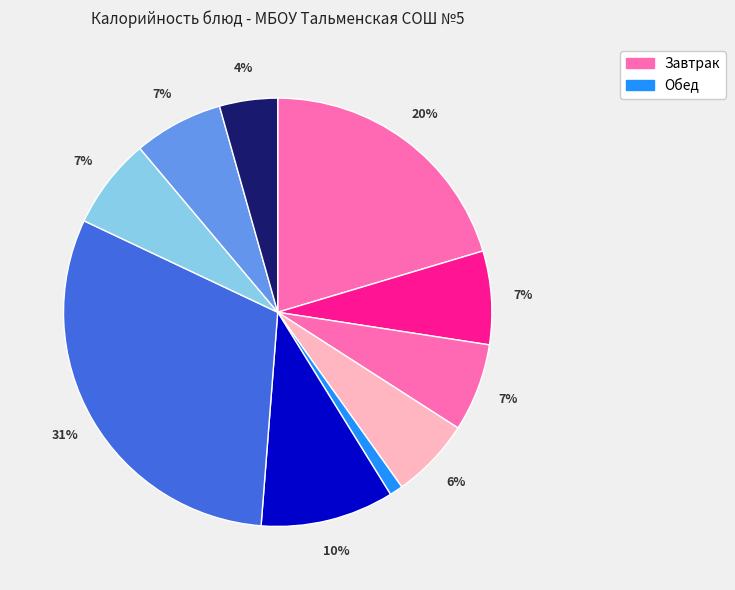

How many slices are in this pie chart?

10